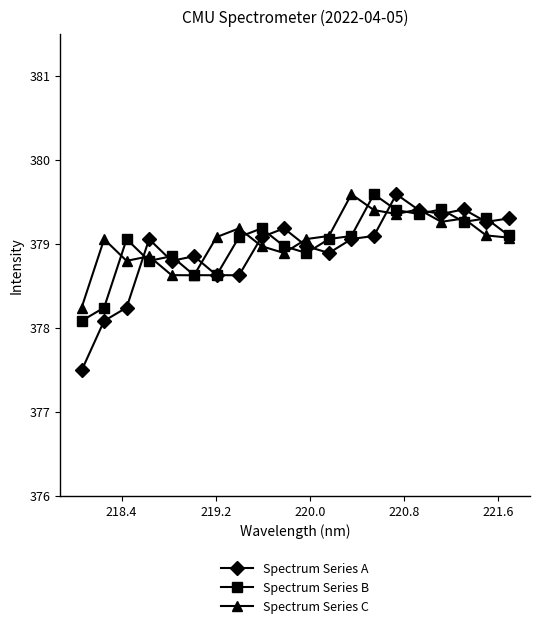

What is the greatest value displayed?

379.6